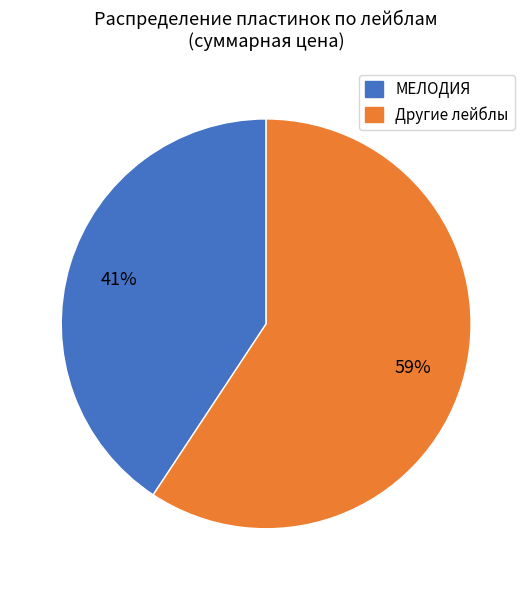

Does any single category account for the majority?

Yes